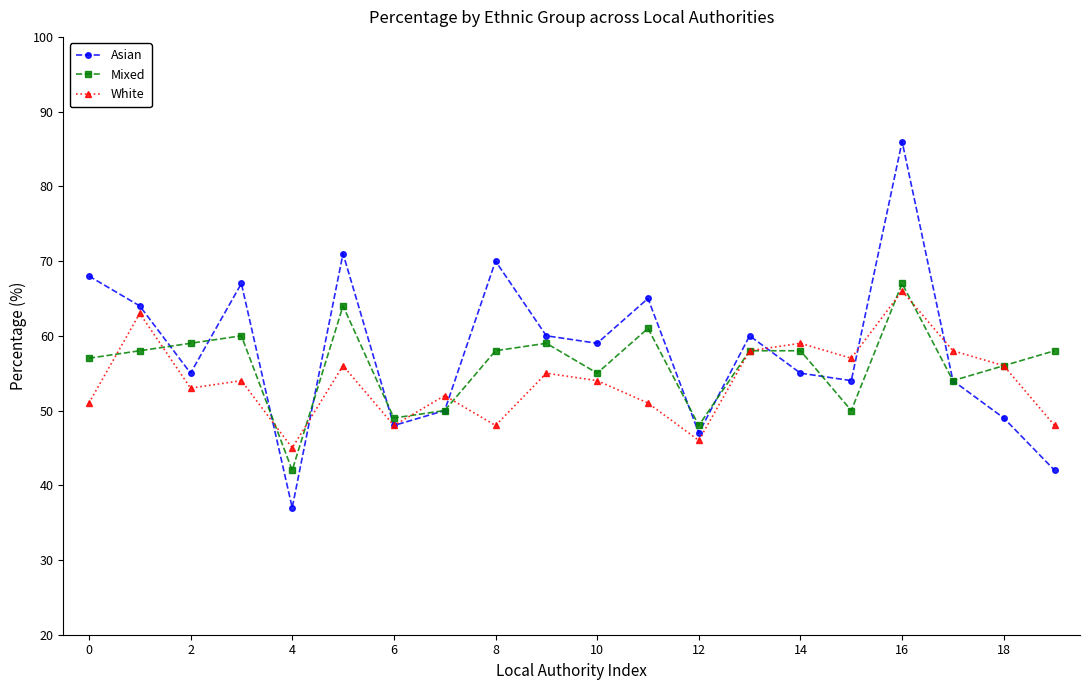

How many interior local valleys does the Asian series have?

6